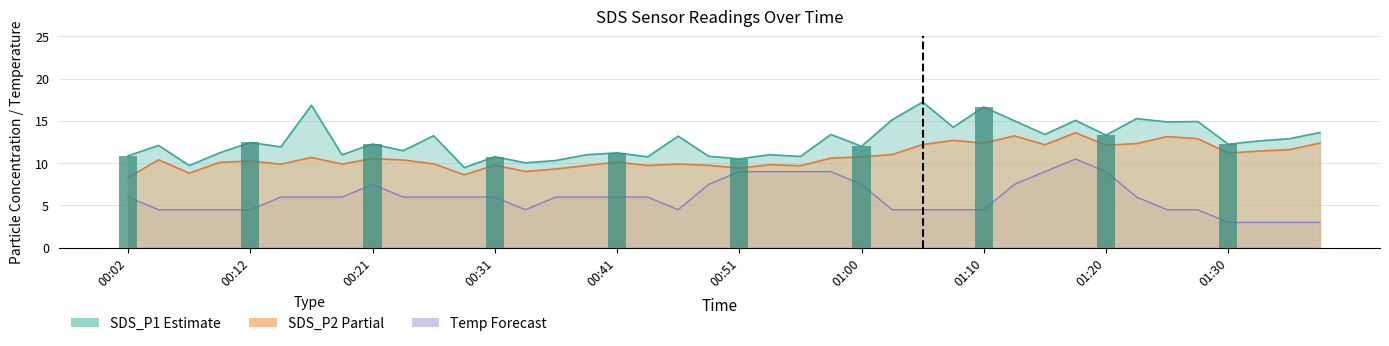

List the labels in order of value, largest first.

01:10, 01:20, 00:12, 00:21, 01:30, 01:00, 00:41, 00:02, 00:31, 00:51